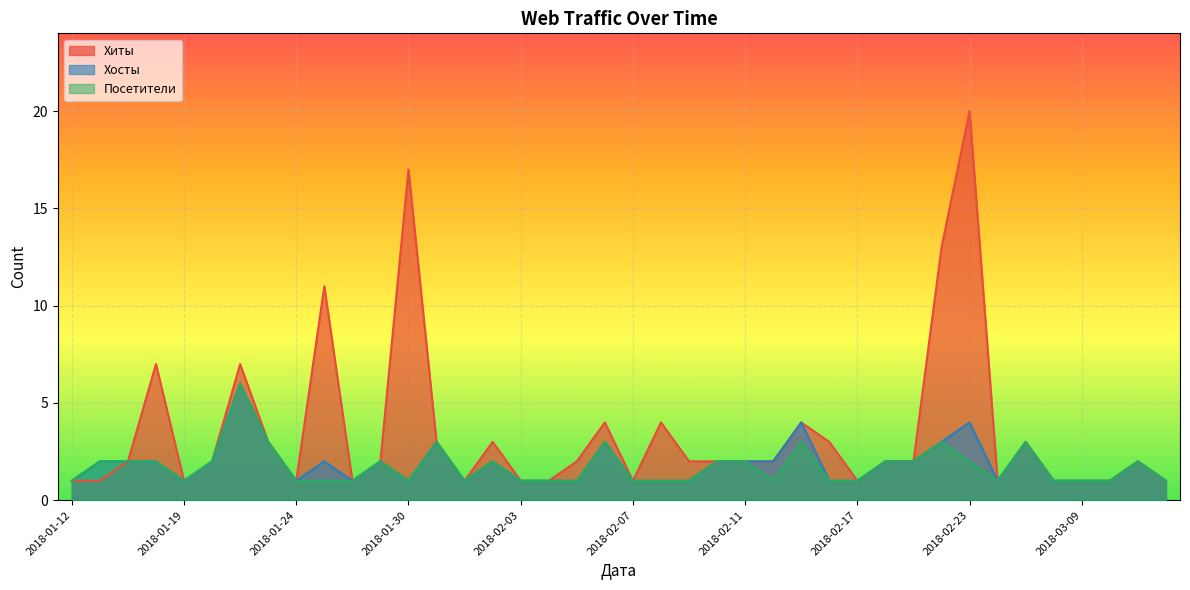

Between 2018-01-12 and 2018-05-06, which is larger?

2018-05-06